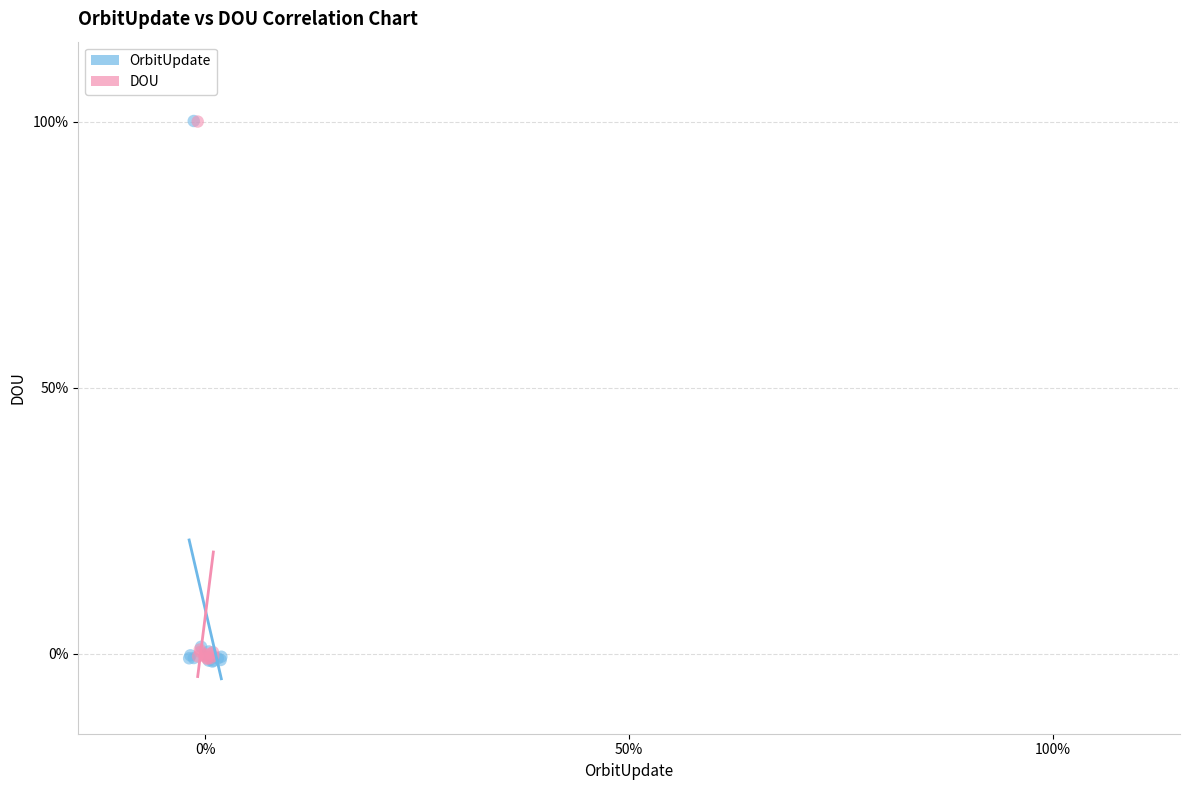

Which series has the largest Y range (max minus min)?

OrbitUpdate